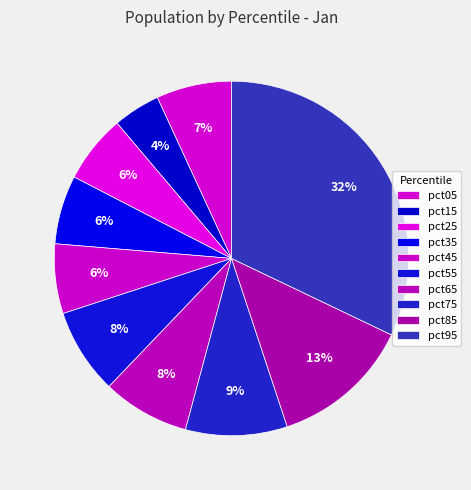

How much of the chart is everything except pct85?

87.2%